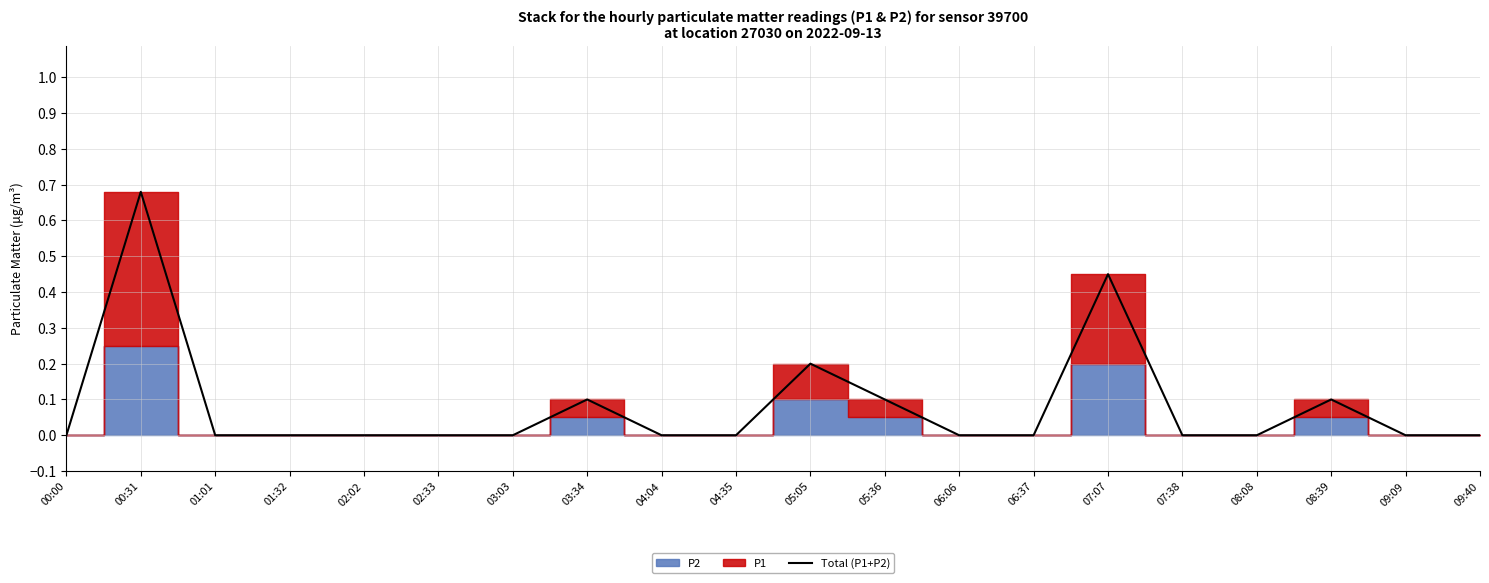

How many lines are shown in the chart?

1